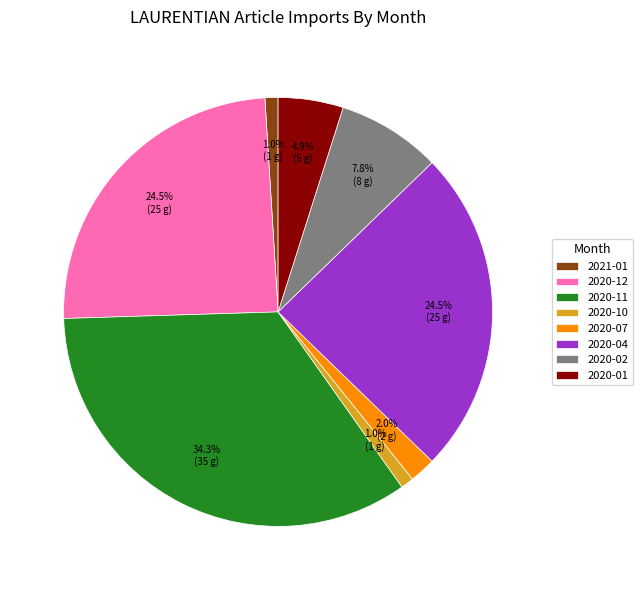

To the nearest percent, what is the combined percentage of 2020-04 and 2020-11?

59%